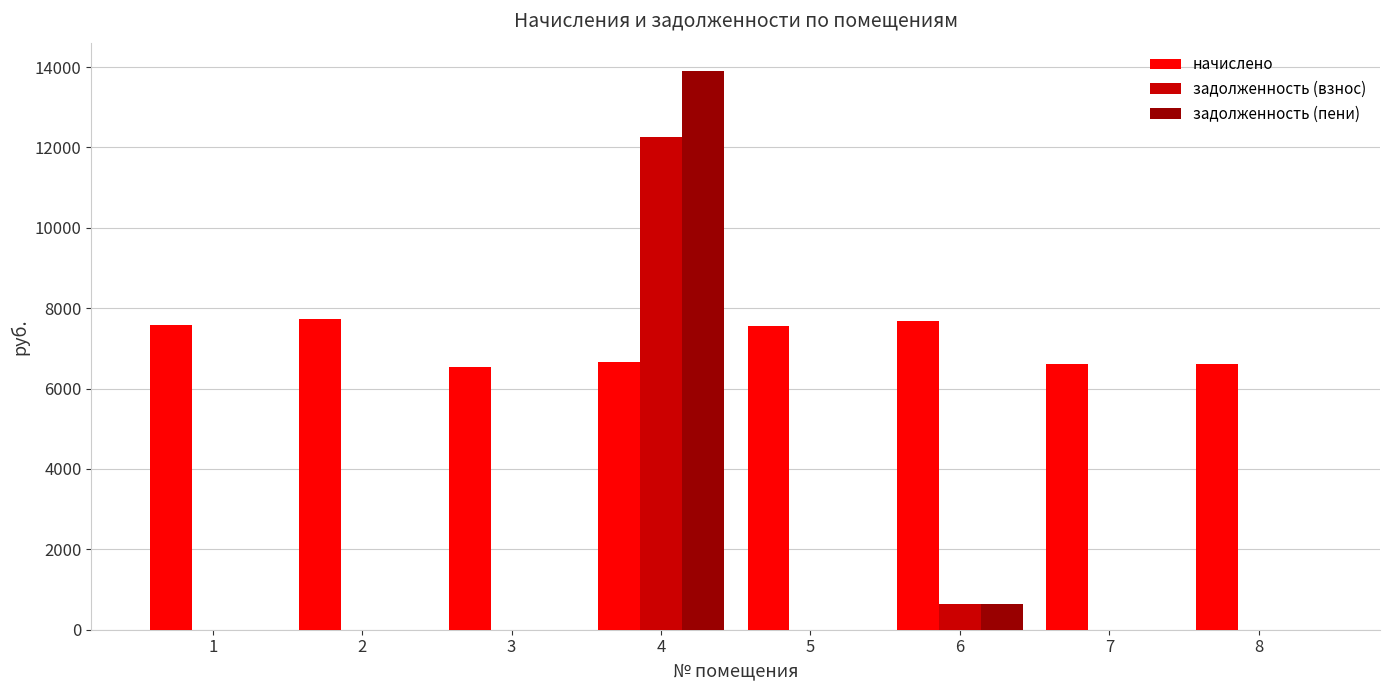

What is the total value across all series at 5?

7557.1